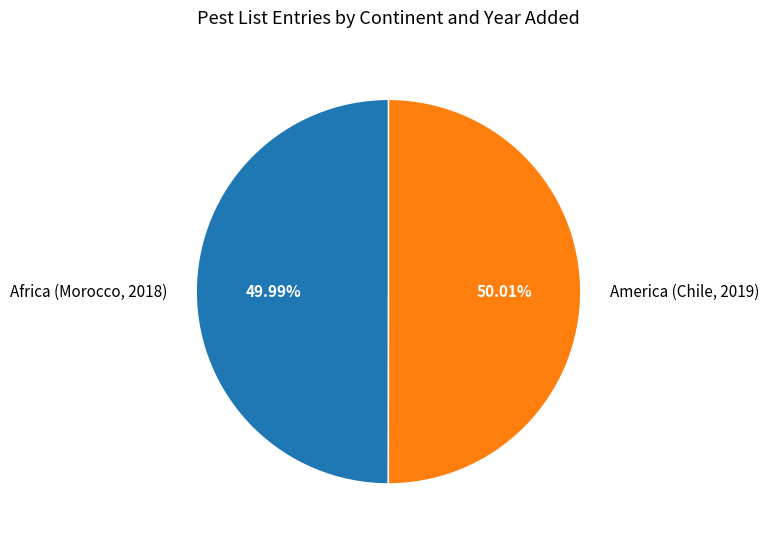

Does any single category account for the majority?

Yes